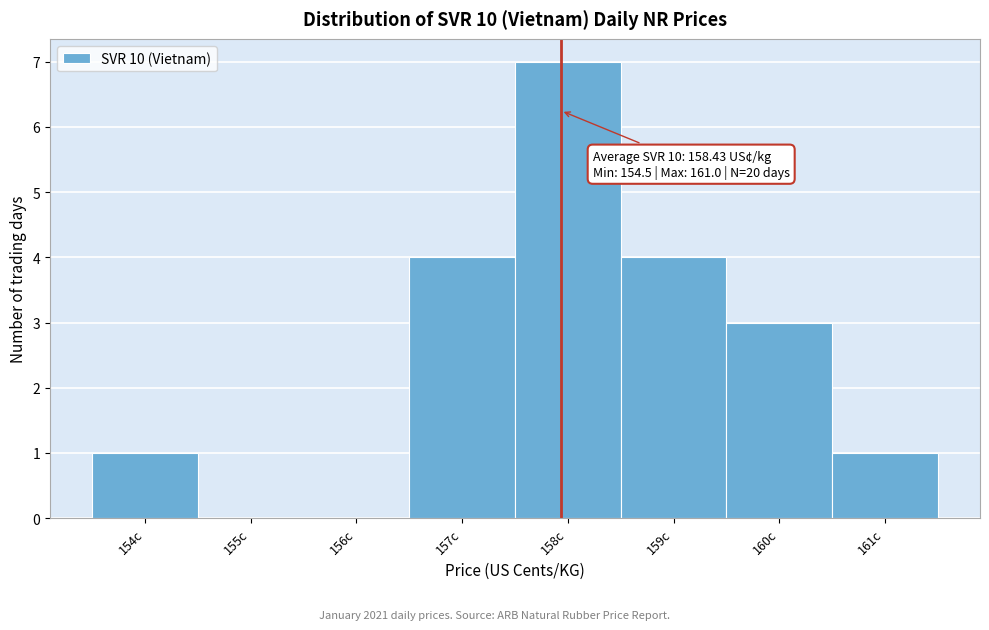

Reading left to right, what are all the values shown in this chart?

154c=1	155c=0	156c=0	157c=4	158c=7	159c=4	160c=3	161c=1